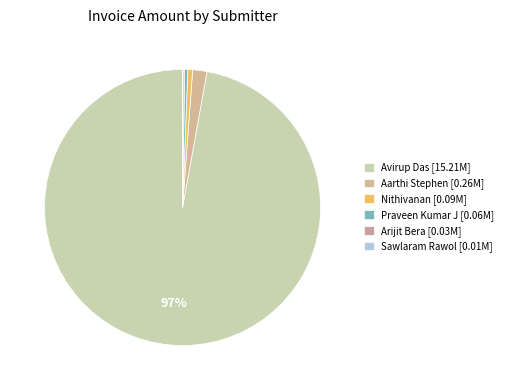

Does any single category account for the majority?

Yes